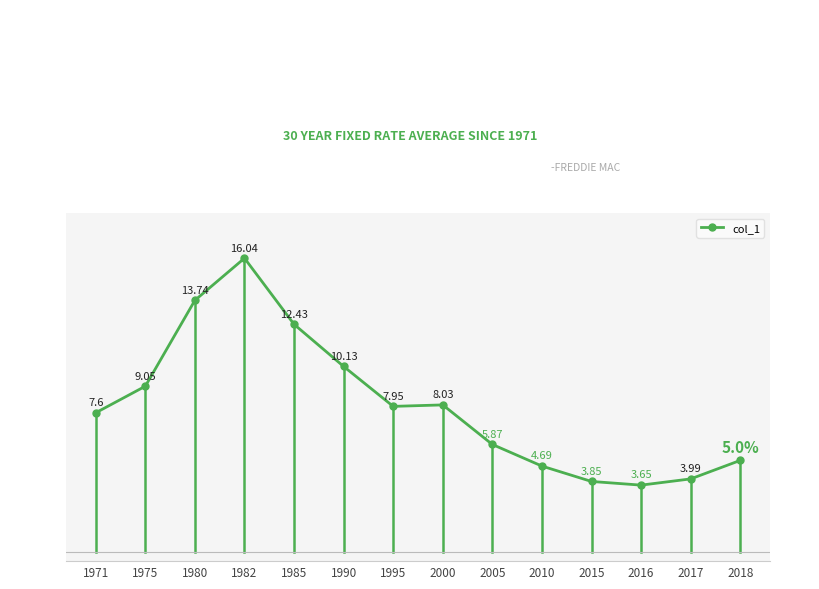

True or false: there are more than 2 points higher than both neighbors.

False